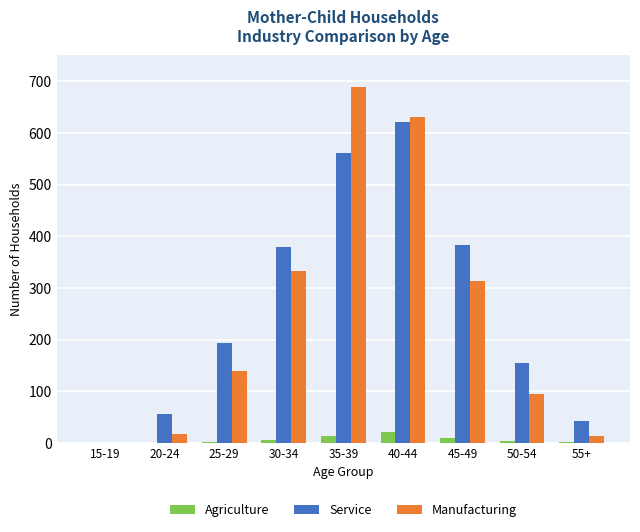

True or false: Agriculture has a value of 21 at 40-44.

True